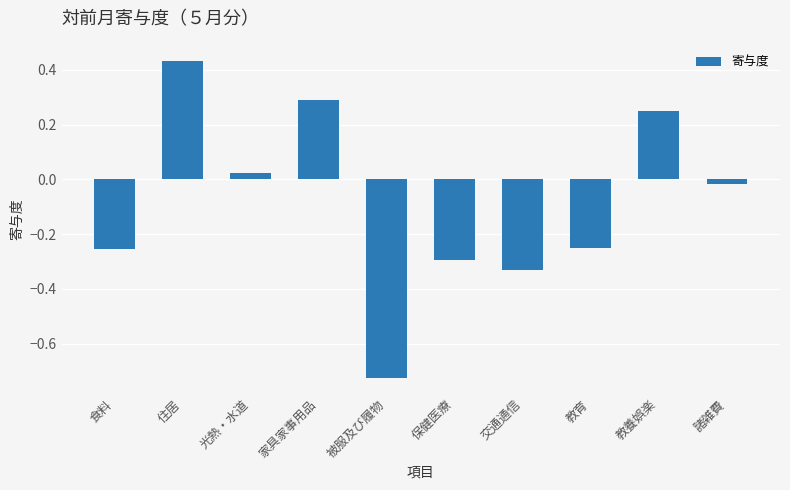

What is the label of the 10th bar from the left?

諸雑費